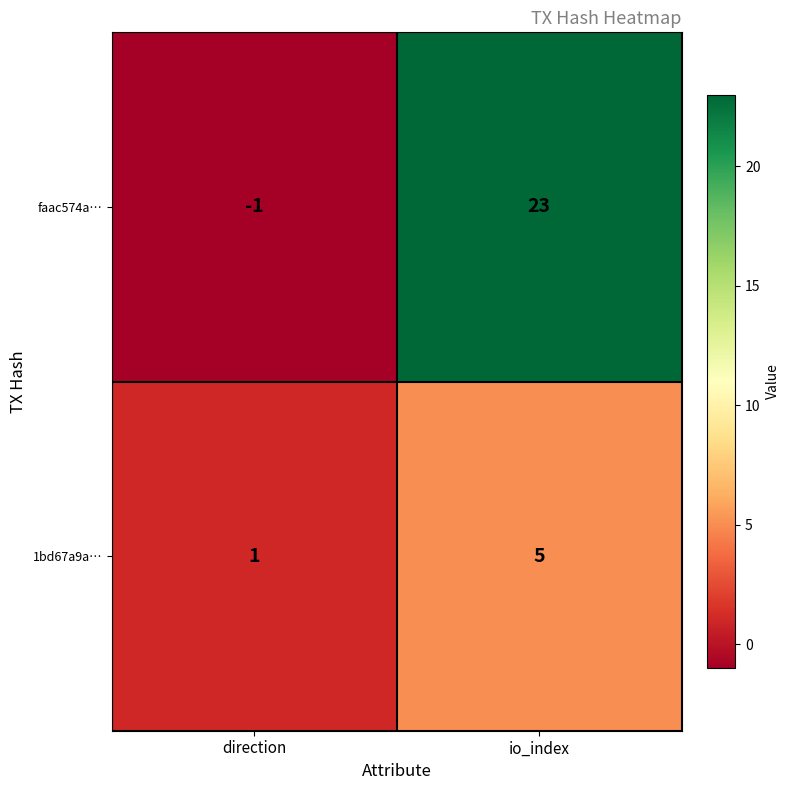

Which series changed the most between direction and io_index?

faac574a…